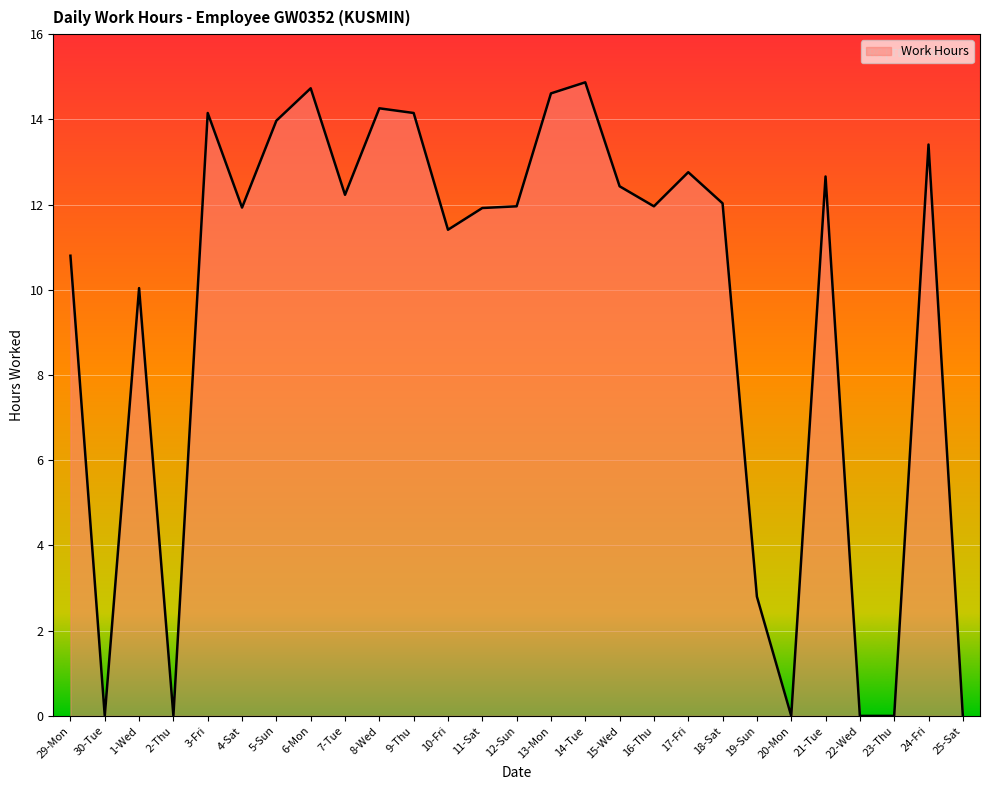

What is the greatest value displayed?

14.9